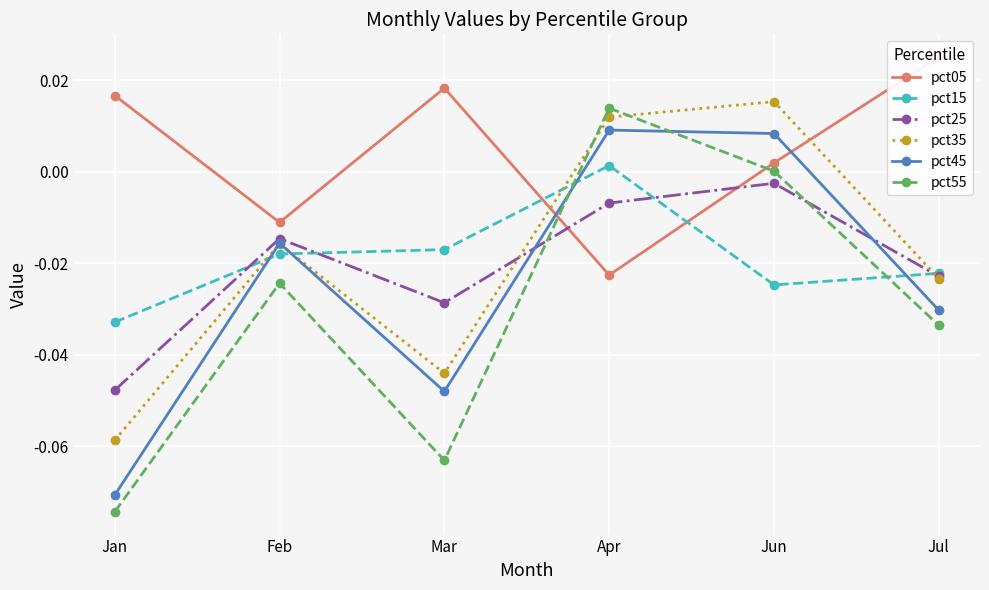

True or false: pct25 and pct45 intersect in this chart.

True